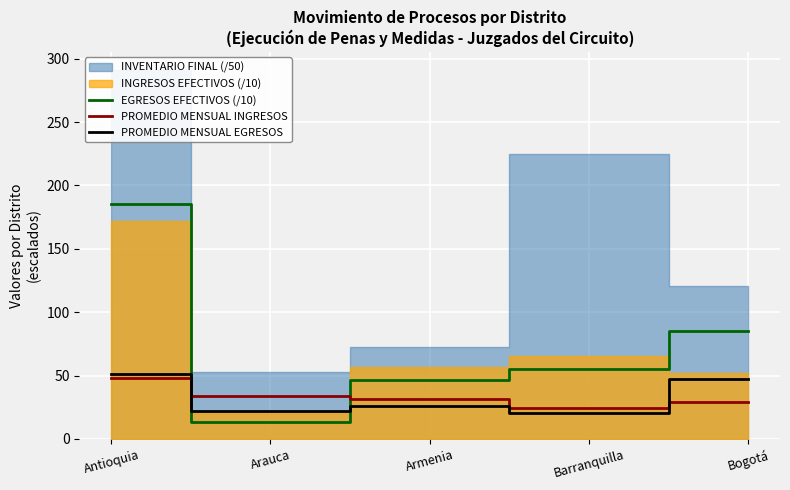

True or false: EGRESOS EFECTIVOS (/10) and PROMEDIO MENSUAL EGRESOS cross at least once.

True